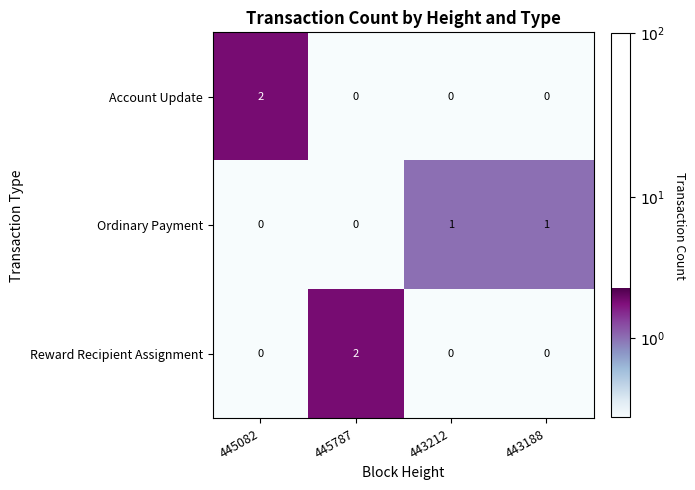

True or false: Account Update has a value of 2 at 445082.

True